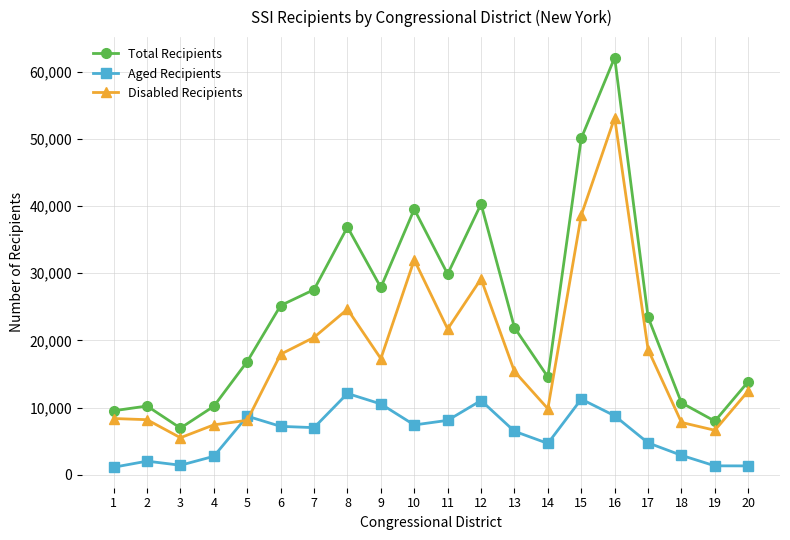

How many interior local peaks does the Aged Recipients series have?

5